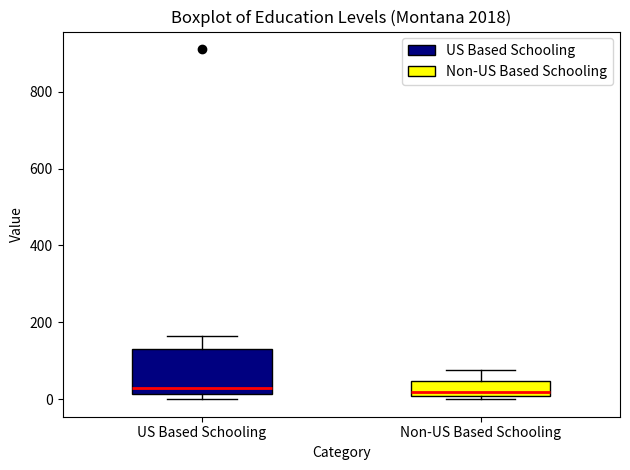

Reading left to right, read every box against the y-axis: the position of its median line, the range the box covers, and the ends of its whiskers. The values are not printed on the chart, so give them approximately, as read against the axis.

US Based Schooling: median 20 (just above the box's lower edge), box 20 to 140, whiskers 0 to 160
Non-US Based Schooling: median 20, box 0 to 40, whiskers 0 (just below the box's lower edge) to 80